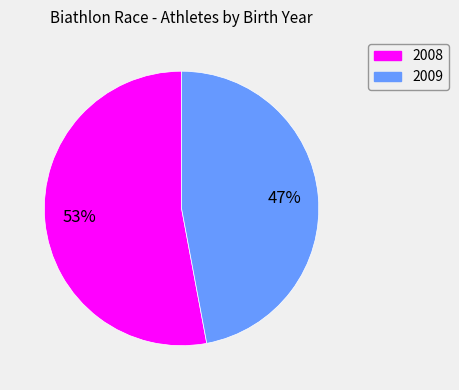

To the nearest percent, what is the difference between the 2009 and 2008 slice percentages?

6%